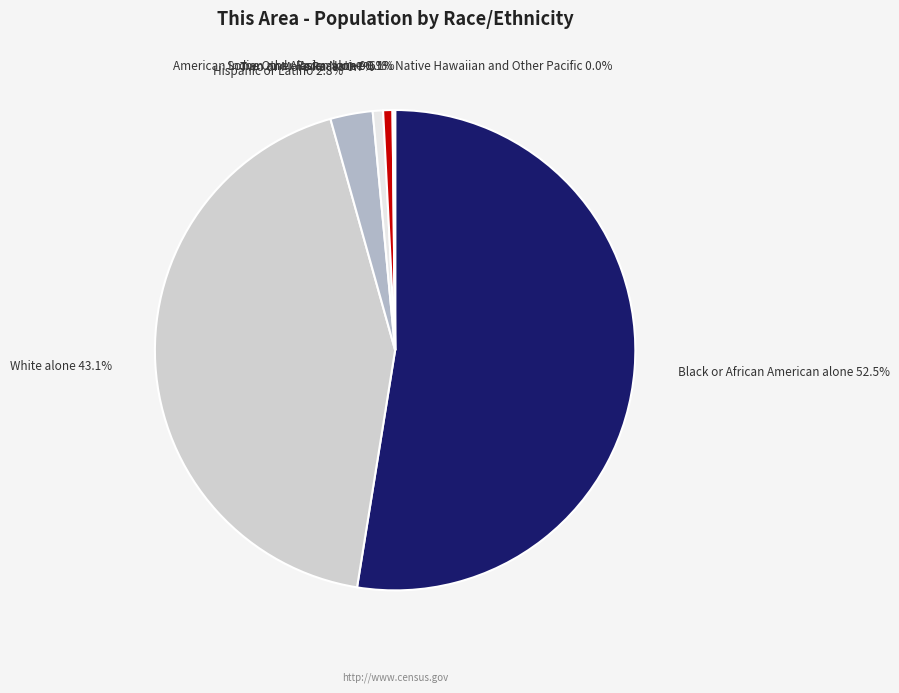

Count the number of slices in the pie.

8